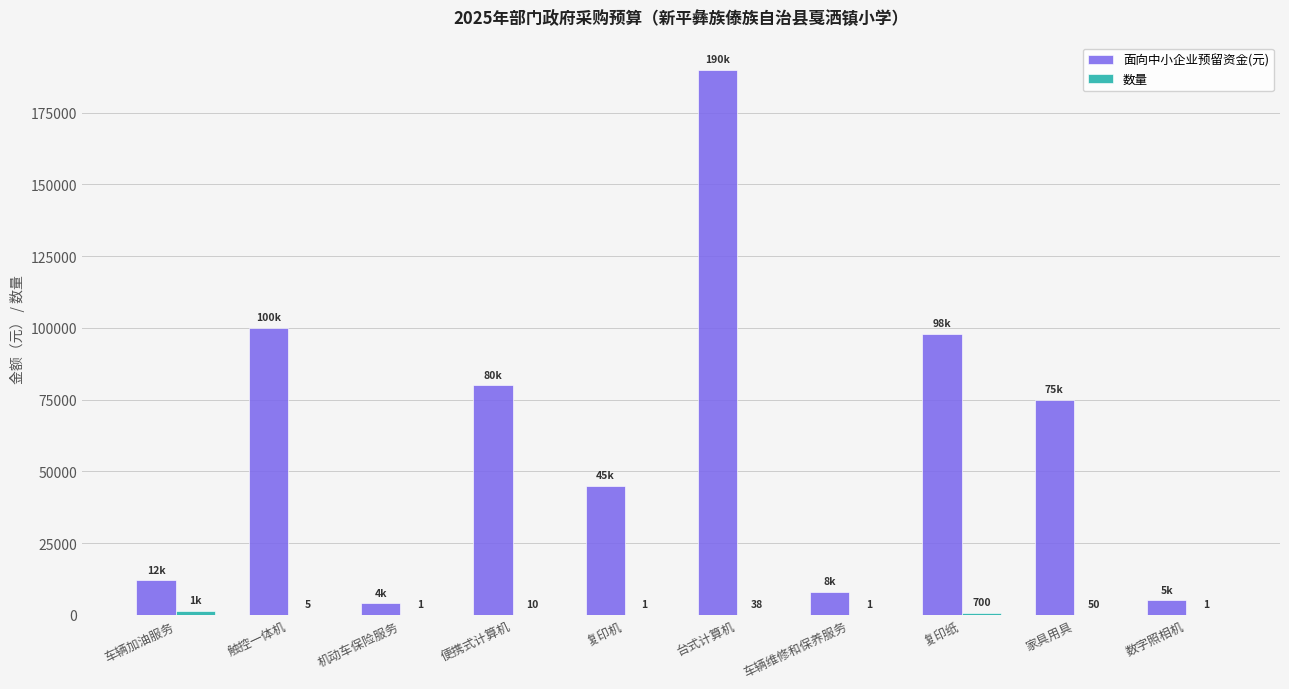

Are the bars grouped side by side (vs. stacked)?

Yes